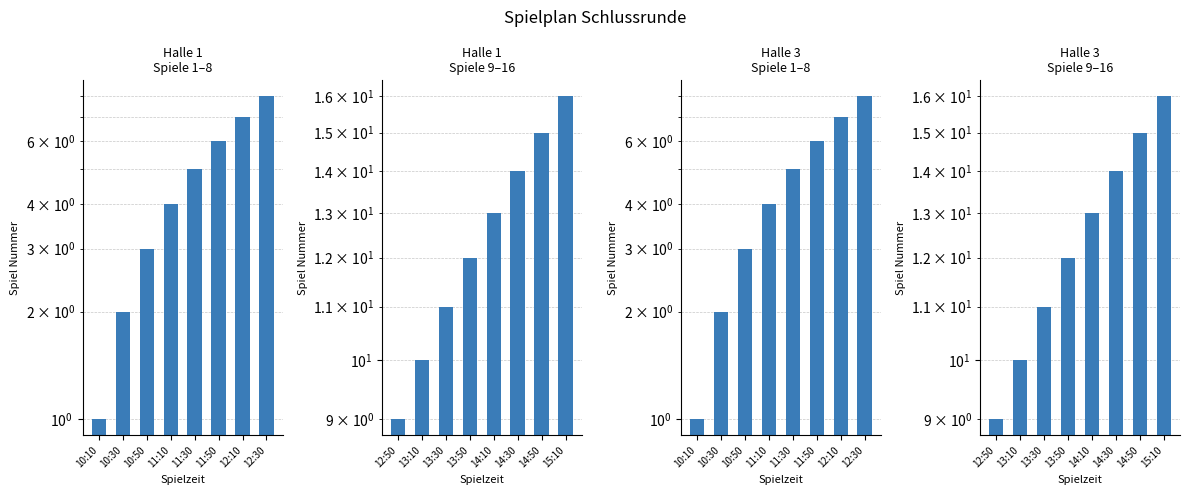

What is the average value of the Halle 3
Spiele 1–8 series?

4